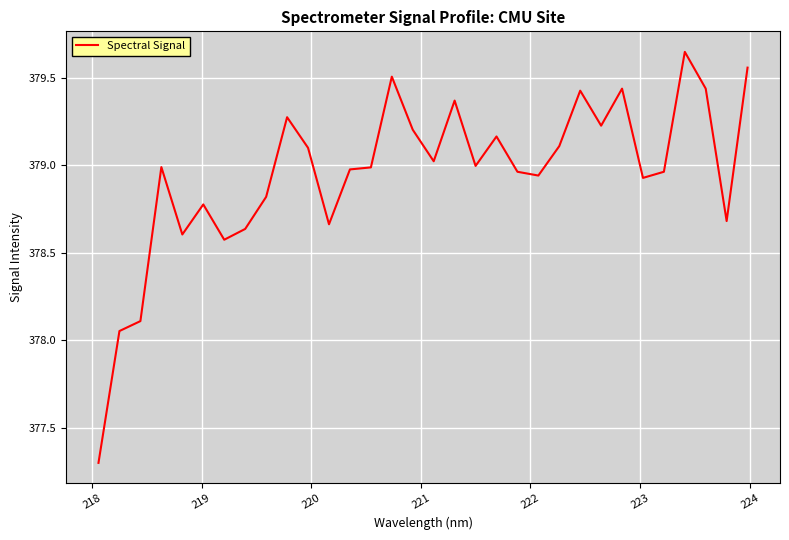

True or false: there are more than 0 points higher than both neighbors.

True